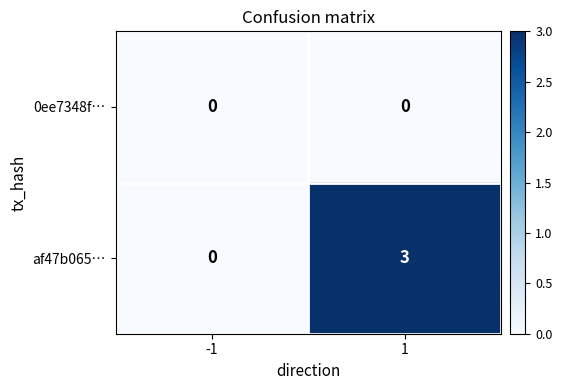

The value of af47b065… at -1 is 0. True or false?

True